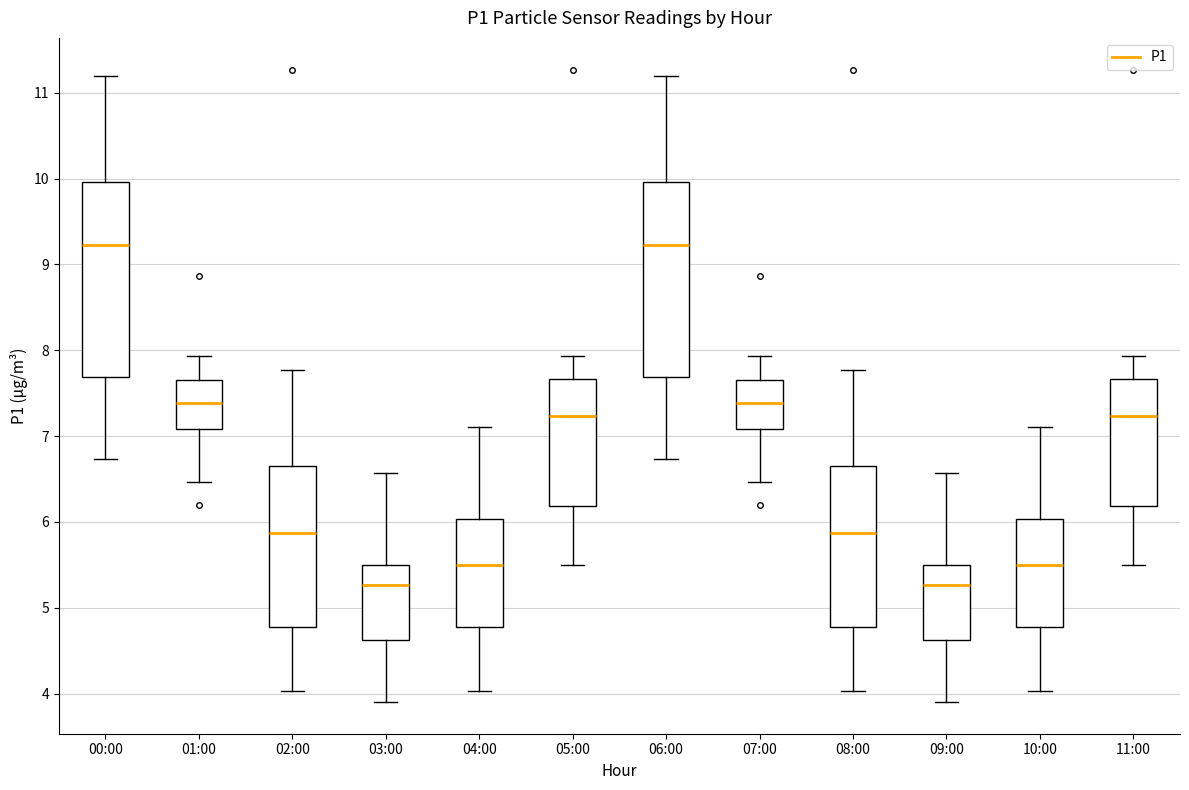

Reading left to right, read every box against the y-axis: the position of its median line, the range the box covers, and the ends of its whiskers. The values are not printed on the chart, so give them approximately, as read against the axis.

00:00: median 9.2, box 7.7 to 10.0, whiskers 6.7 to 11.2
01:00: median 7.4, box 7.1 to 7.7, whiskers 6.5 to 7.9
02:00: median 5.9, box 4.8 to 6.7, whiskers 4.0 to 7.8
03:00: median 5.3, box 4.6 to 5.5, whiskers 3.9 to 6.6
04:00: median 5.5, box 4.8 to 6.0, whiskers 4.0 to 7.1
05:00: median 7.2, box 6.2 to 7.7, whiskers 5.5 to 7.9
06:00: median 9.2, box 7.7 to 10.0, whiskers 6.7 to 11.2
07:00: median 7.4, box 7.1 to 7.7, whiskers 6.5 to 7.9
08:00: median 5.9, box 4.8 to 6.7, whiskers 4.0 to 7.8
09:00: median 5.3, box 4.6 to 5.5, whiskers 3.9 to 6.6
10:00: median 5.5, box 4.8 to 6.0, whiskers 4.0 to 7.1
11:00: median 7.2, box 6.2 to 7.7, whiskers 5.5 to 7.9